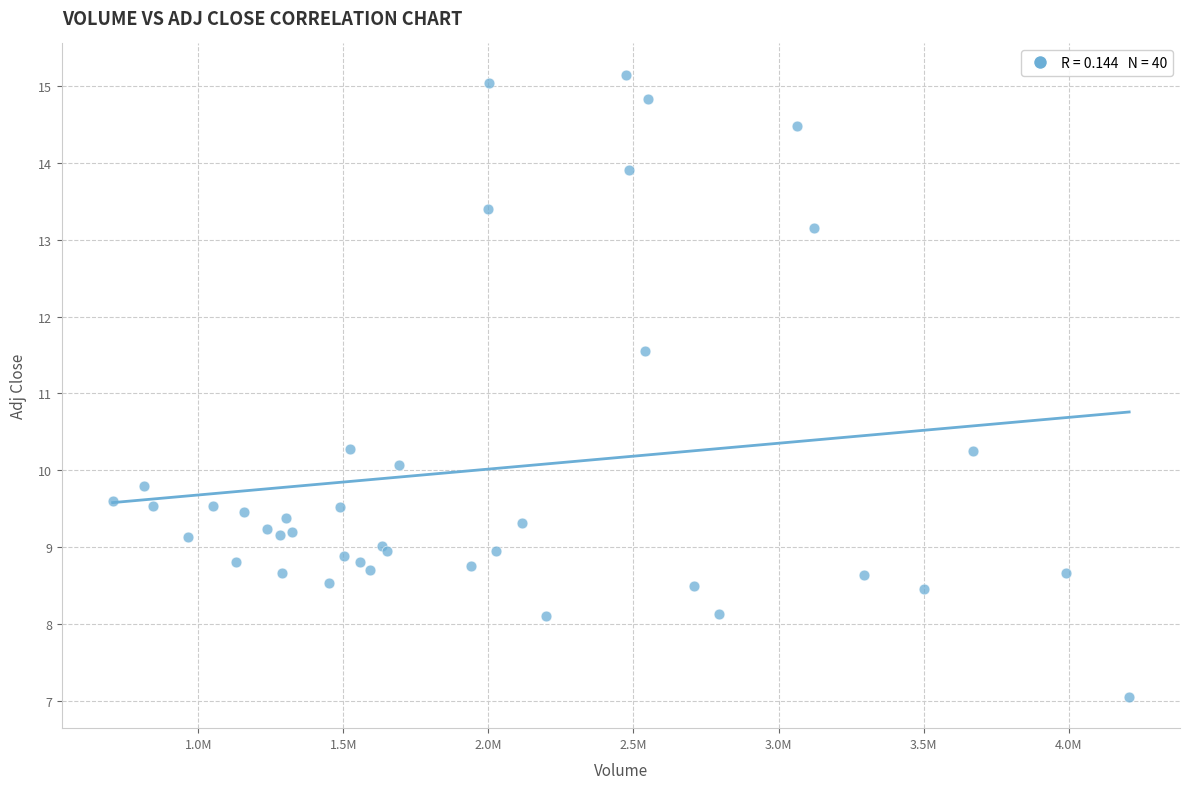

What Y value in the scatter plot is closest to 11?

11.5